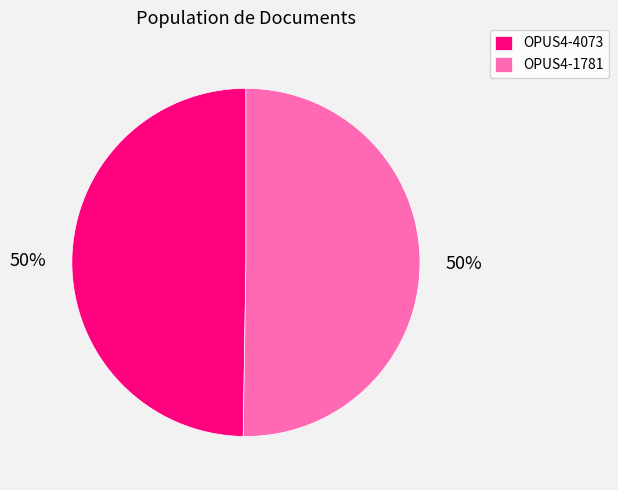

Do OPUS4-1781 and OPUS4-4073 together represent more than half of the pie?

Yes